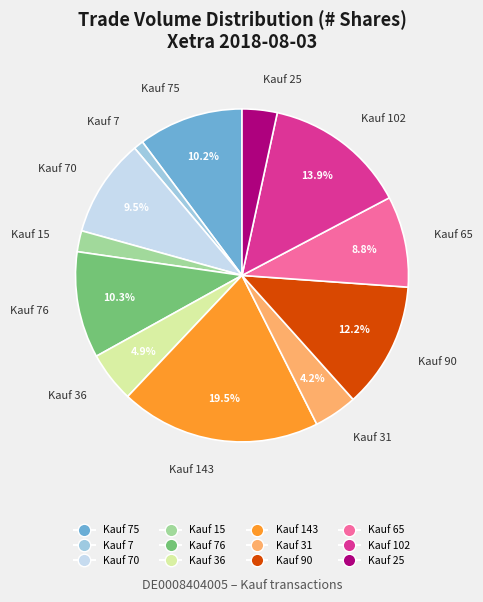

Count the number of slices in the pie.

12